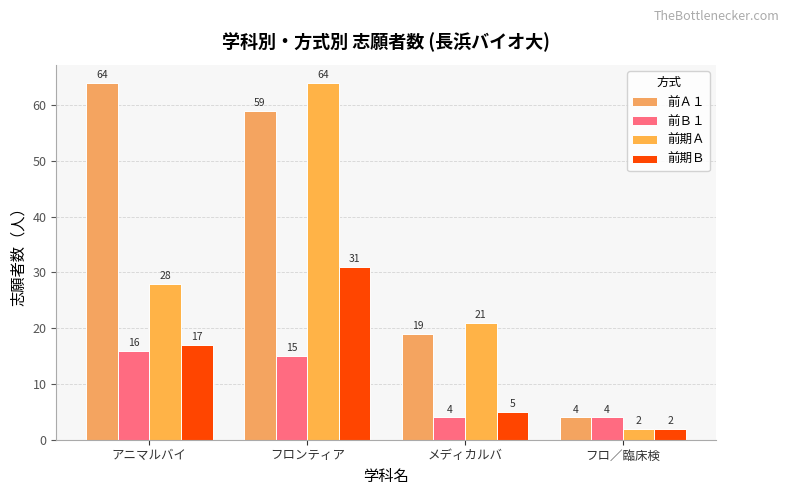

How many categories are shown in the chart?

4